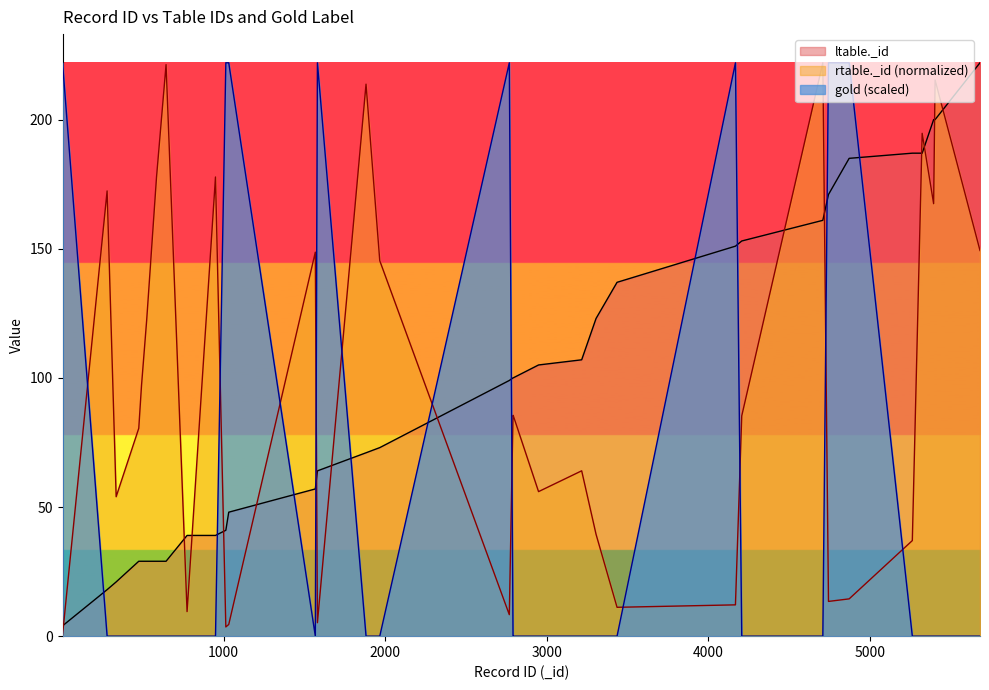

What is the value of the rtable._id point at the 12th from the left?

3.6